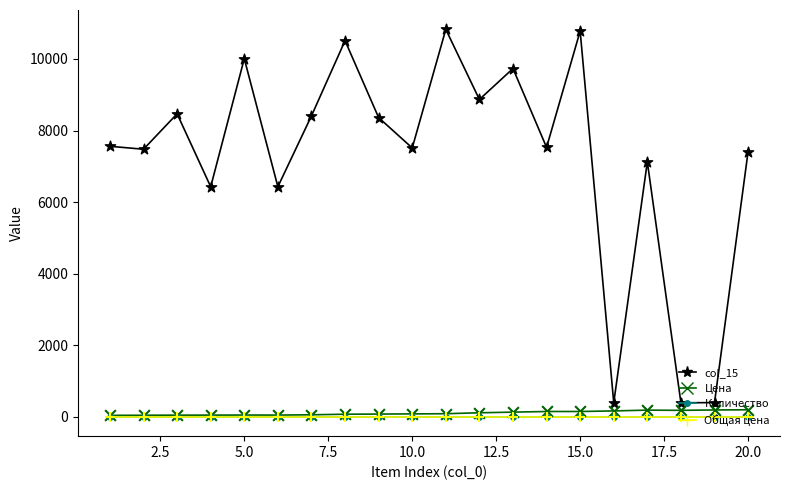

Which series has the largest total across all categories?

col_15